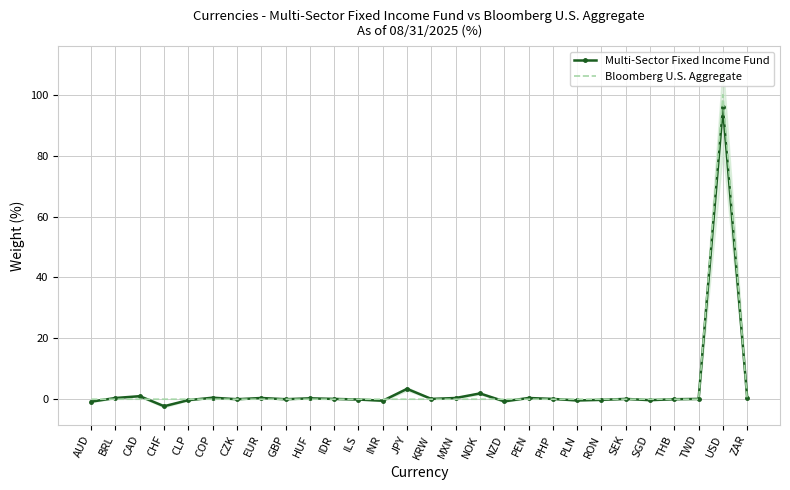

Between which two adjacent categories do Bloomberg U.S. Aggregate and Multi-Sector Fixed Income Fund first intersect?

AUD and BRL